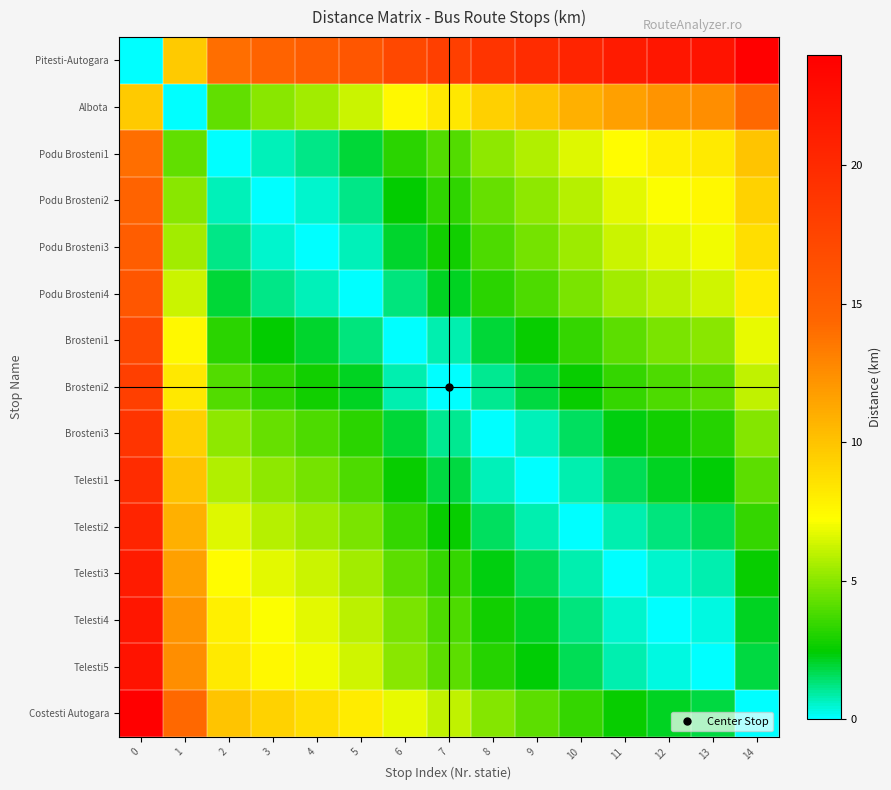

Which series has the largest range (max minus min)?

Pitesti-Autogara